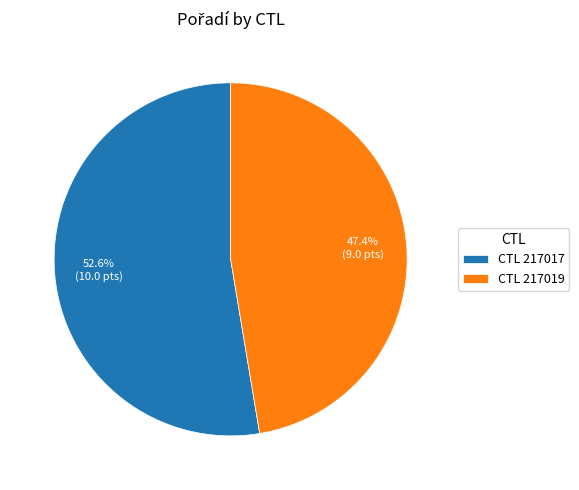

How many slices are in this pie chart?

2